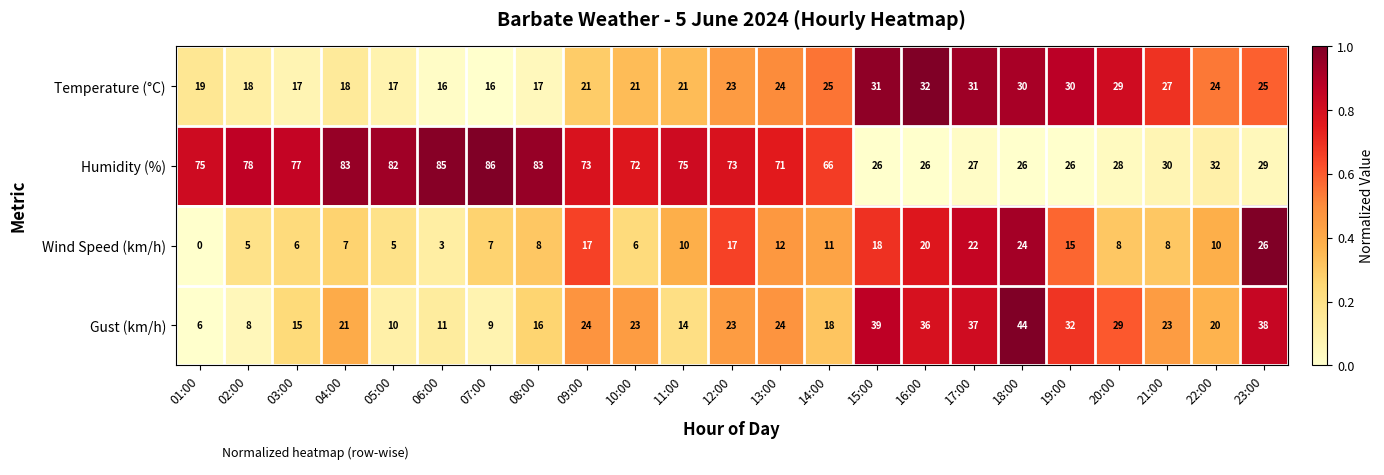

The Humidity (%) series shows 66 at 14:00. True or false?

True